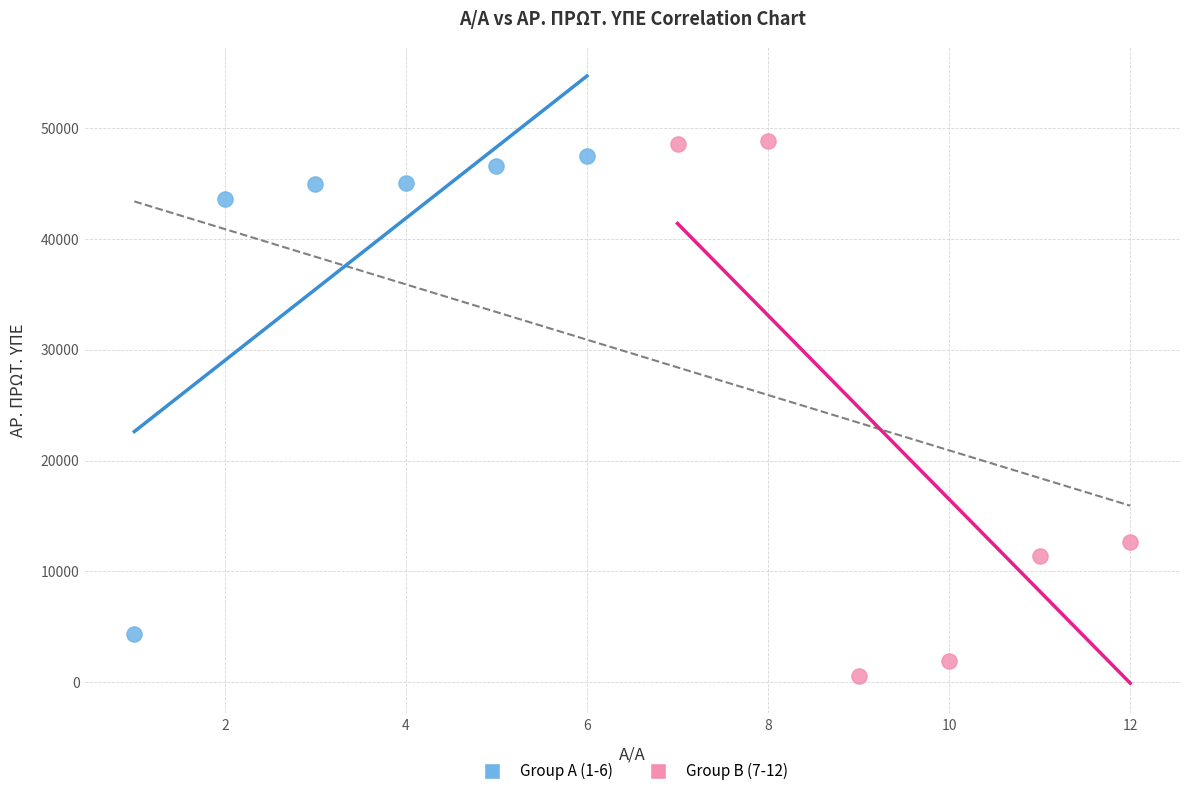

Which series has the widest spread of Y values?

Group B (7-12)